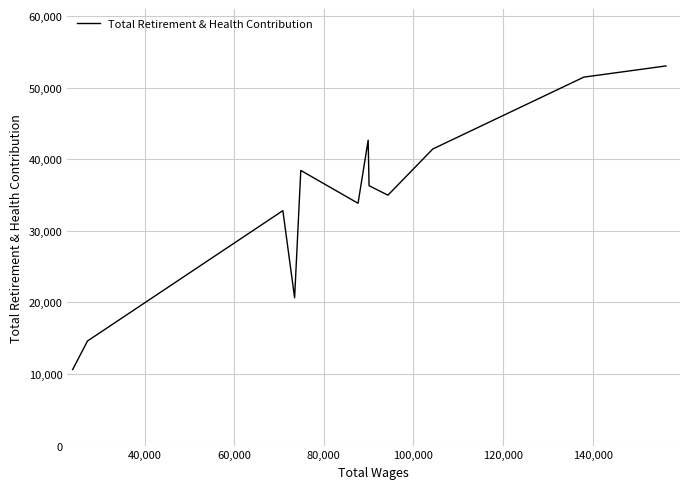

What is the difference between the maximum and minimum values?

42432